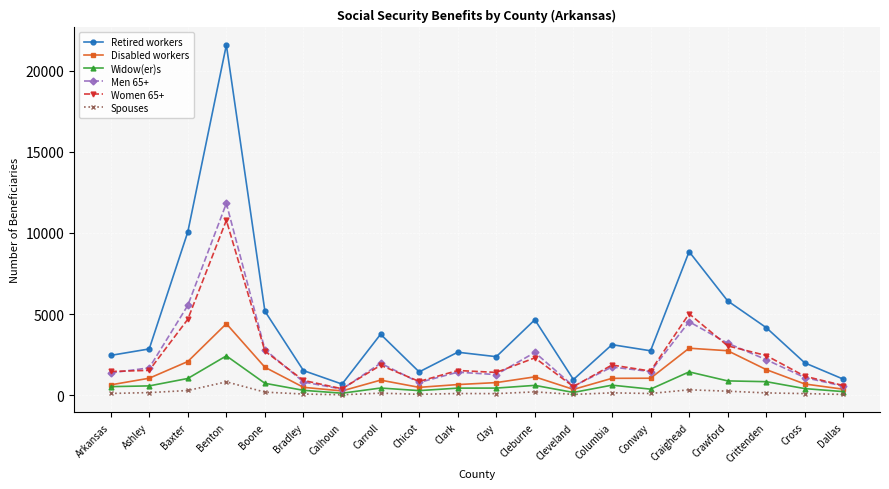

What is the difference between the maximum and minimum values in the Retired workers series?

20916